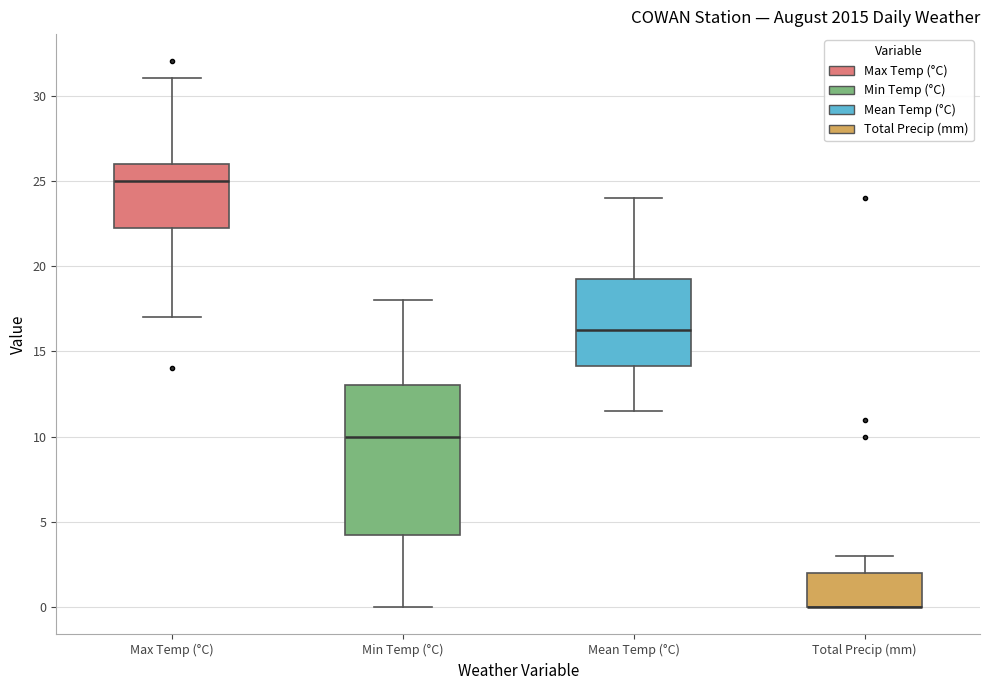

Reading left to right, read every box against the y-axis: the position of its median line, the range the box covers, and the ends of its whiskers. The values are not printed on the chart, so give them approximately, as read against the axis.

Max Temp (°C): median 25.0, box 22.5 to 26.0, whiskers 17.0 to 31.0
Min Temp (°C): median 10.0, box 4.5 to 13.0, whiskers 0.0 to 18.0
Mean Temp (°C): median 16.5, box 14.0 to 19.5, whiskers 11.5 to 24.0
Total Precip (mm): median 0.0 (drawn on the box's lower edge), box 0.0 to 2.0, whiskers 0.0 to 3.0